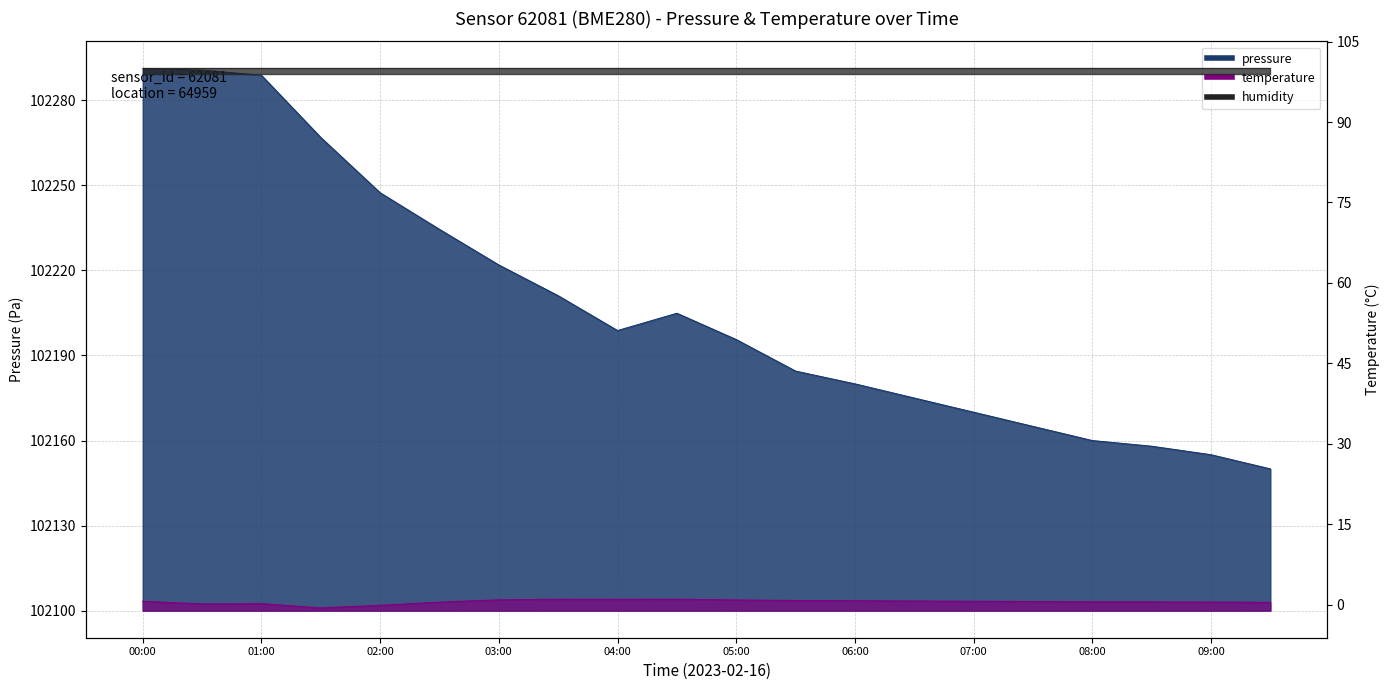

What is the difference between the pressure values at 08:00 and 05:30?

24.5